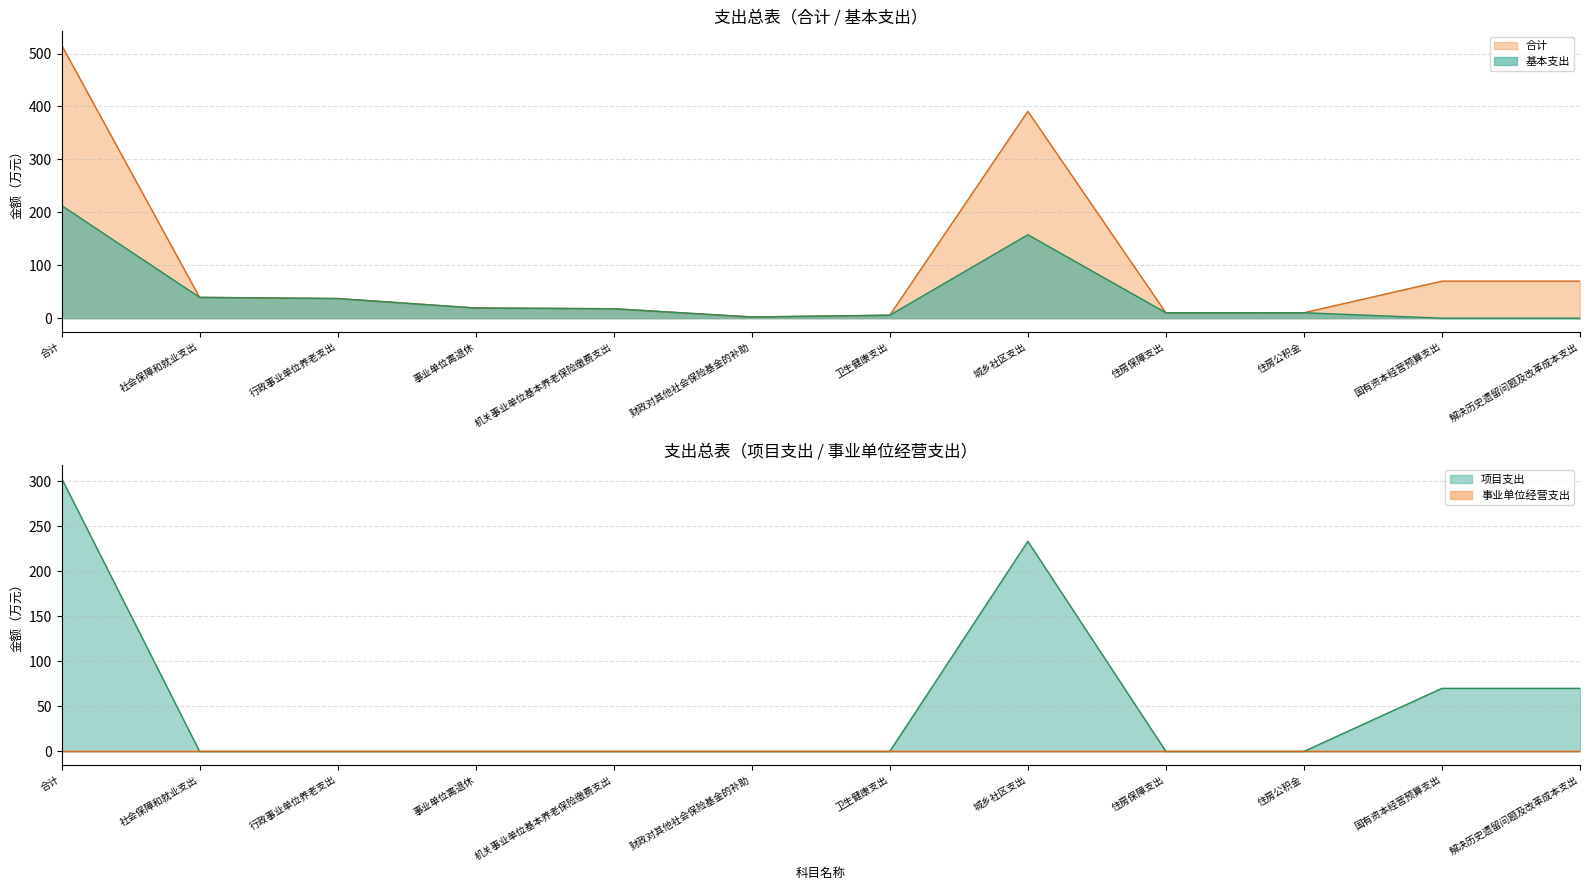

Does the chart have visible grid lines?

Yes